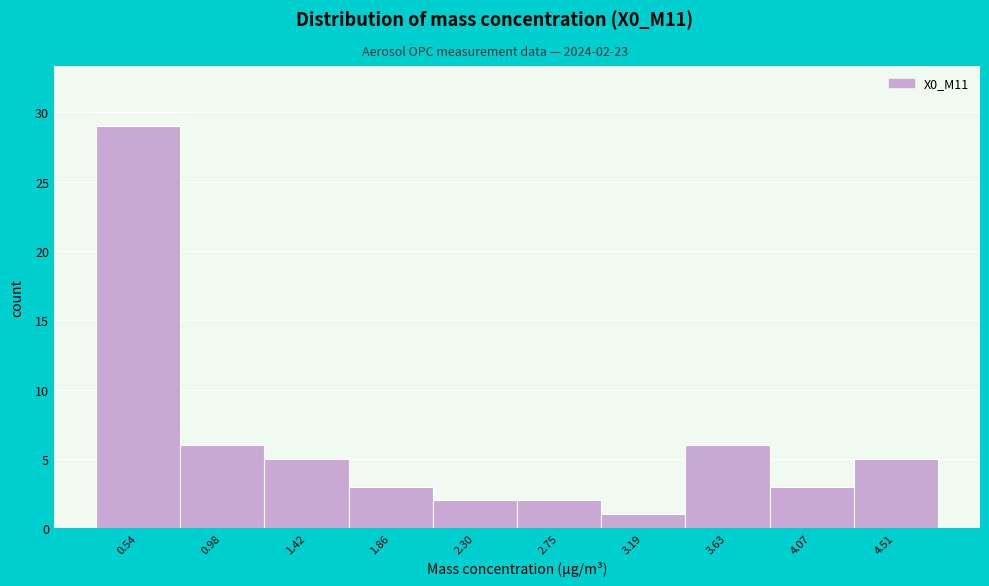

Reading left to right, list all the values displayed in this chart.

0.54=29	0.98=6	1.42=5	1.86=3	2.30=2	2.75=2	3.19=1	3.63=6	4.07=3	4.51=5